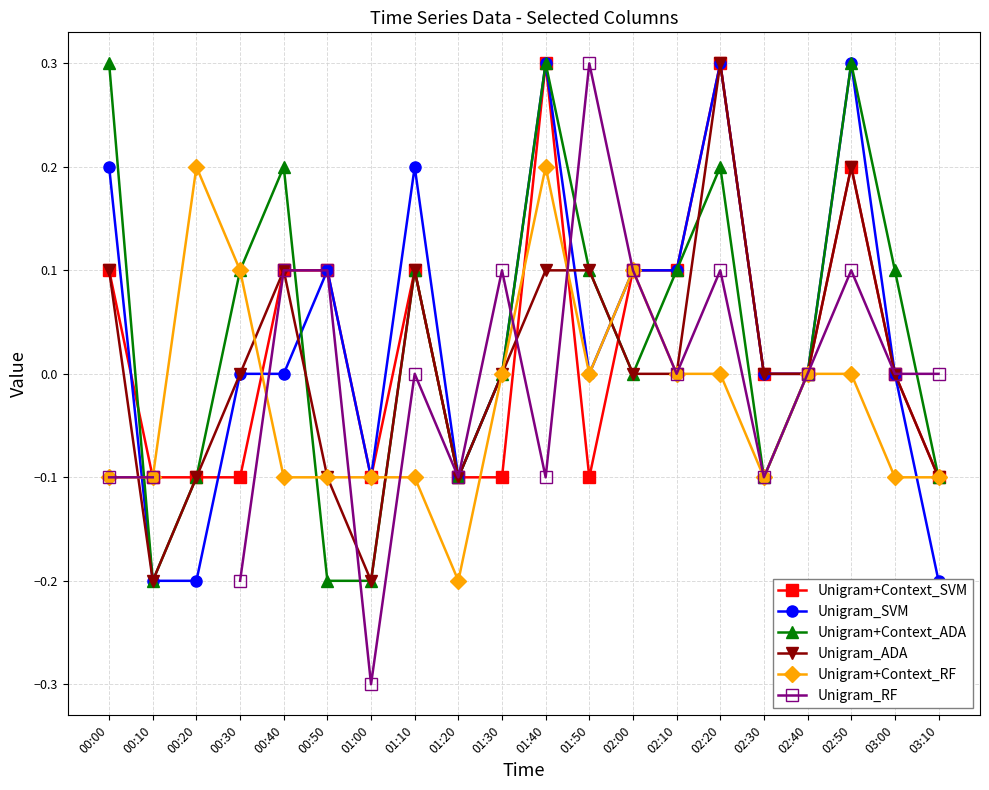

Where does the Unigram_ADA series first go above 0?

00:00